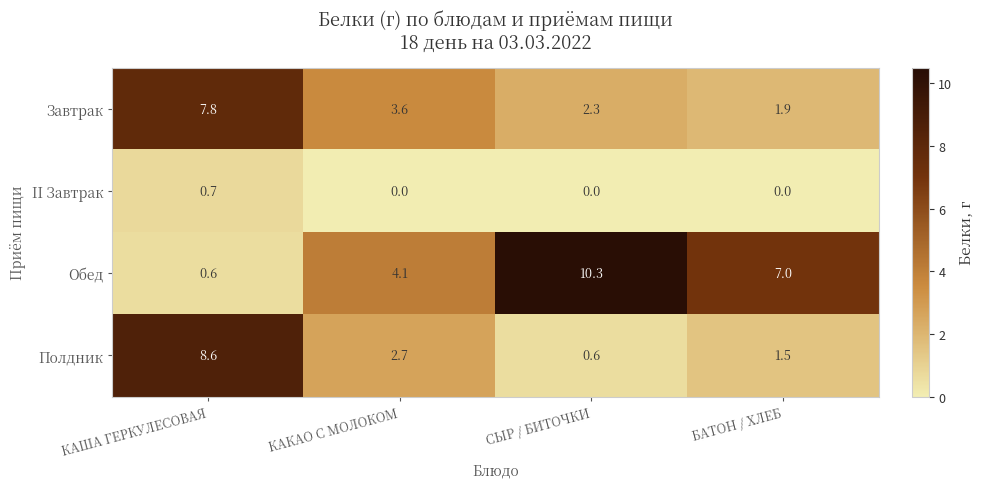

Which series has the widest spread of values?

Обед